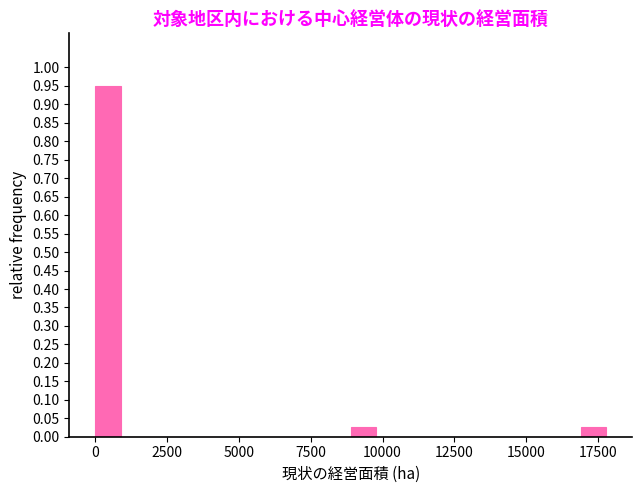

Read against the x-axis, roughly where is the centre of the tallest bar?

500